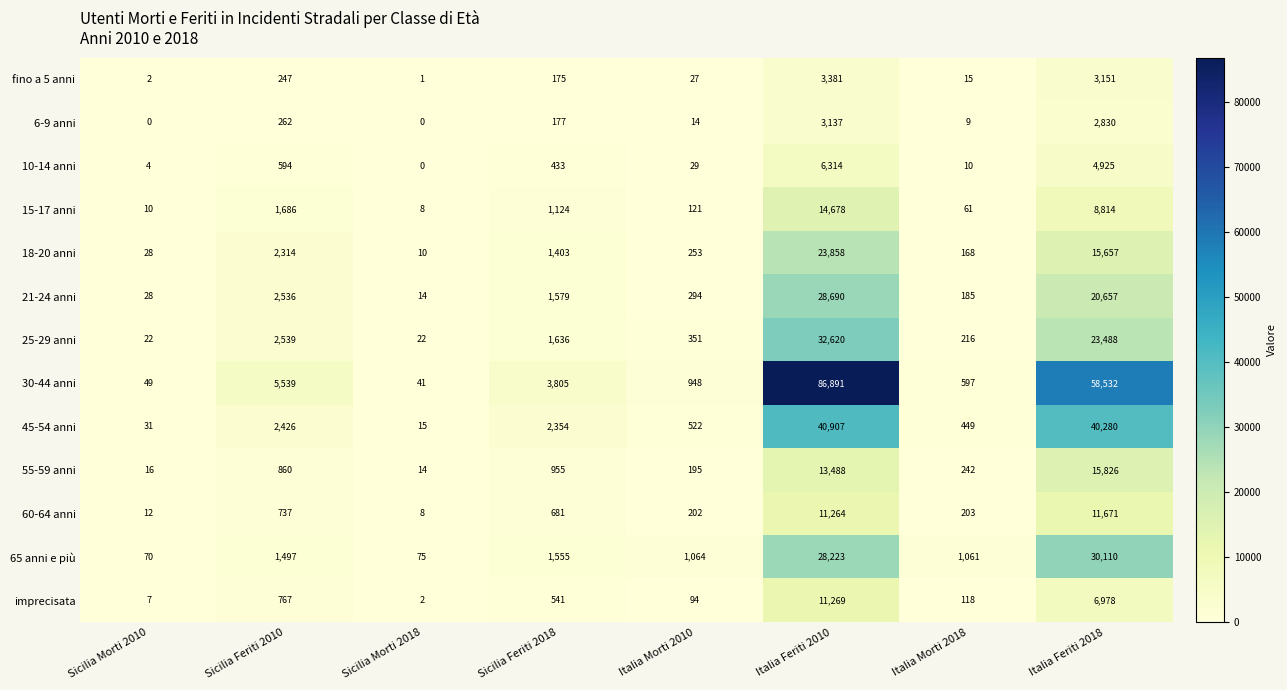

Rank the series at Italia Feriti 2010 from highest to lowest value.

30-44 anni, 45-54 anni, 25-29 anni, 21-24 anni, 65 anni e più, 18-20 anni, 15-17 anni, 55-59 anni, imprecisata, 60-64 anni, 10-14 anni, fino a 5 anni, 6-9 anni